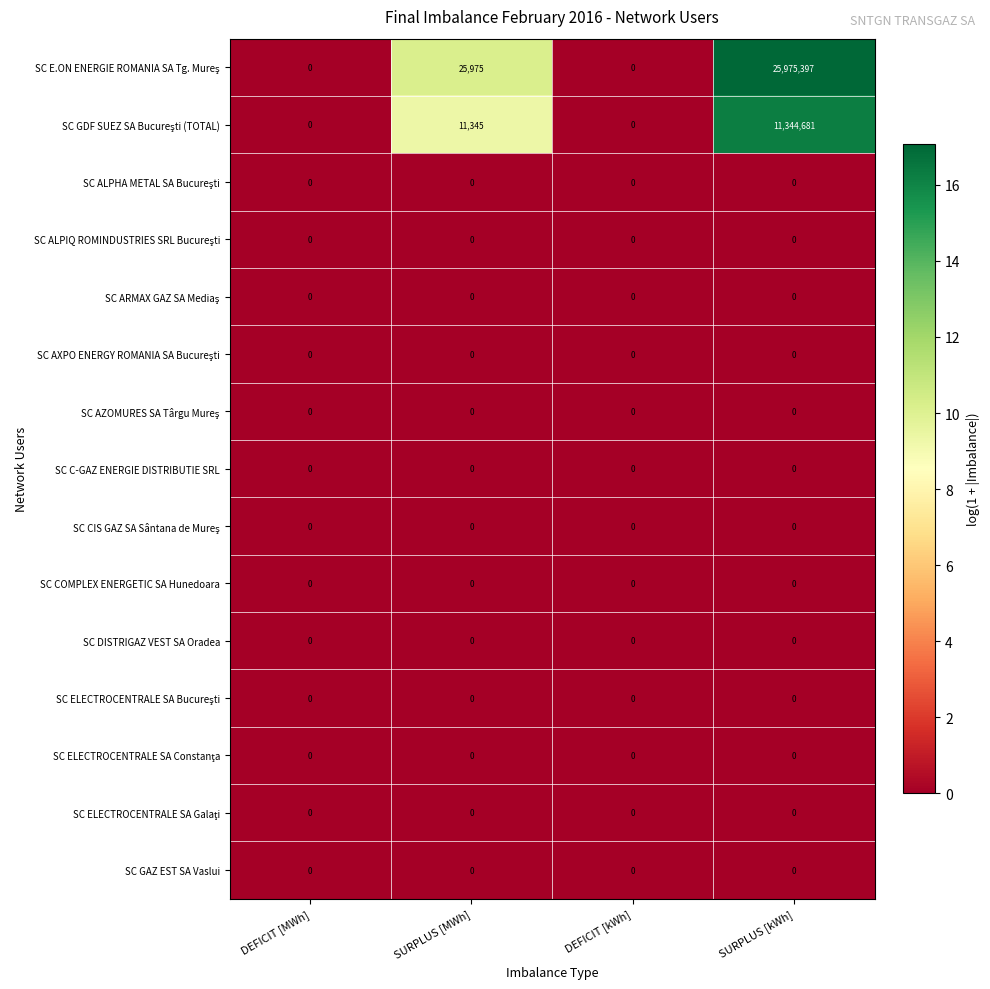

The SC COMPLEX ENERGETIC SA Hunedoara series shows 0 at DEFICIT [kWh]. True or false?

True